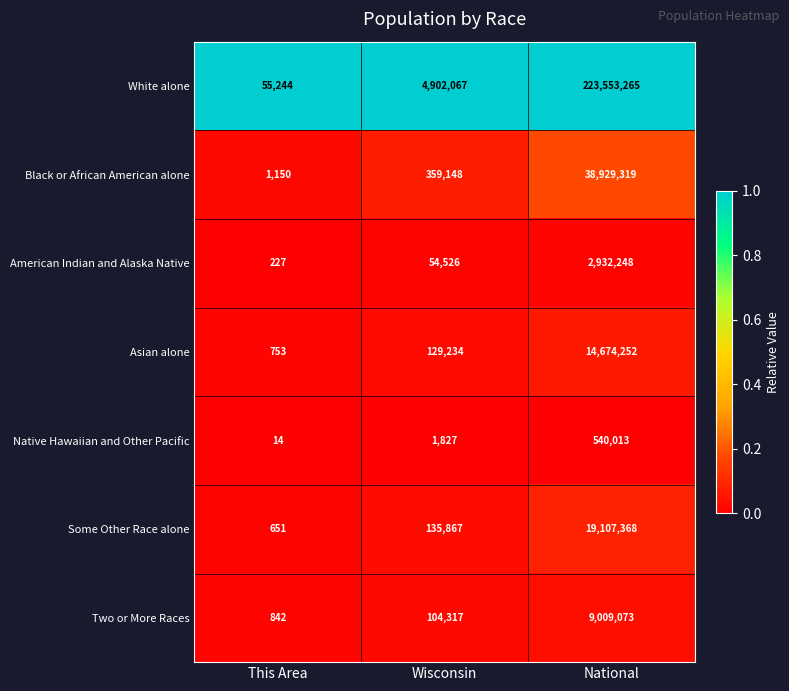

Reading left to right, extract all data points from this chart.

White alone: This Area=55244	Wisconsin=4902067	National=223553265
Black or African American alone: This Area=1150	Wisconsin=359148	National=38929319
American Indian and Alaska Native: This Area=227	Wisconsin=54526	National=2932248
Asian alone: This Area=753	Wisconsin=129234	National=14674252
Native Hawaiian and Other Pacific: This Area=14	Wisconsin=1827	National=540013
Some Other Race alone: This Area=651	Wisconsin=135867	National=19107368
Two or More Races: This Area=842	Wisconsin=104317	National=9009073